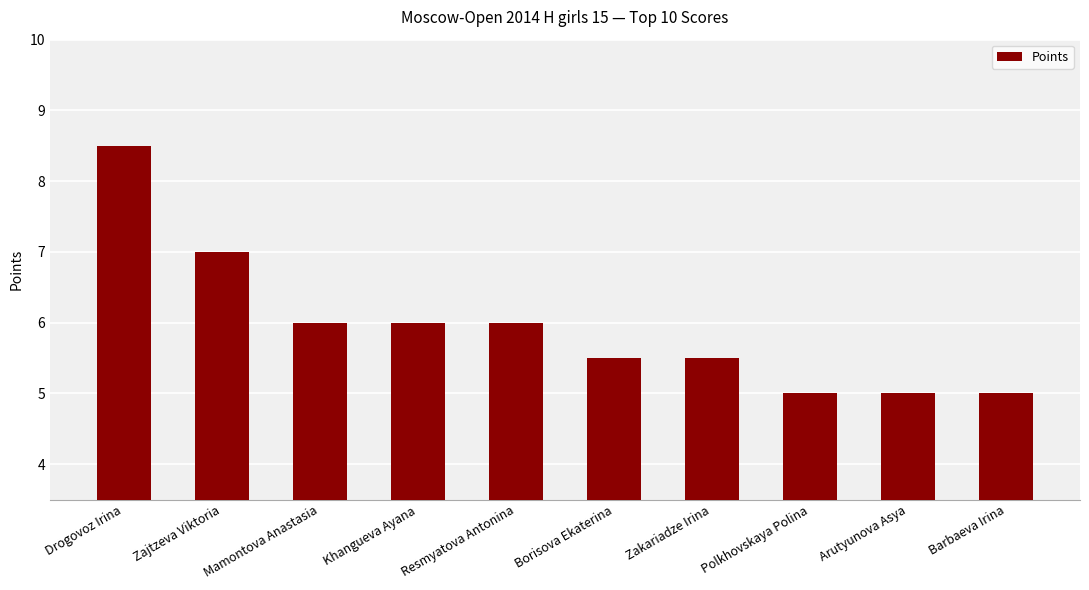

How many data points are less than 6?

5